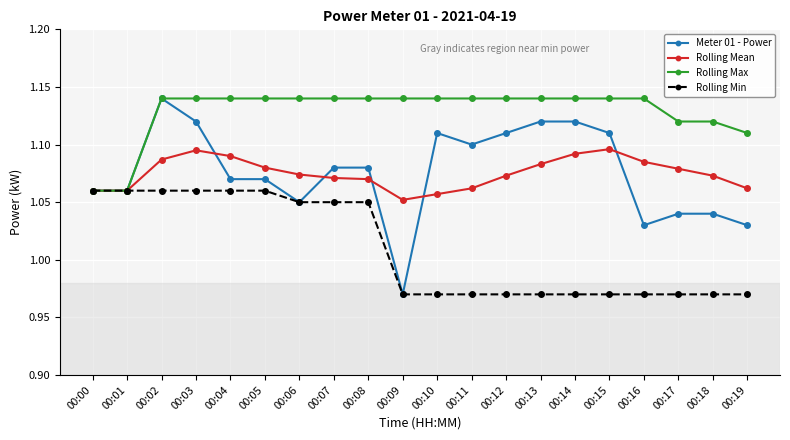

How many values in the Meter 01 - Power series exceed 1?

19